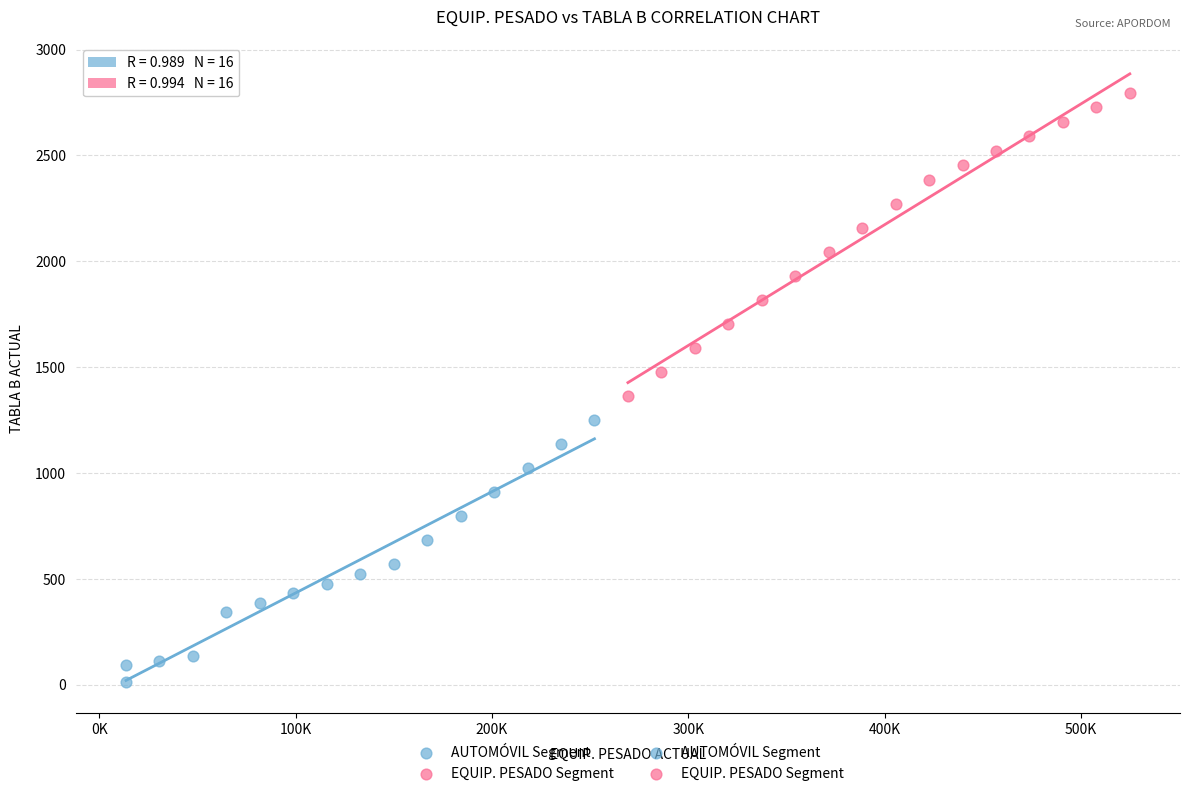

Which series reaches the maximum Y coordinate?

EQUIP. PESADO Segment